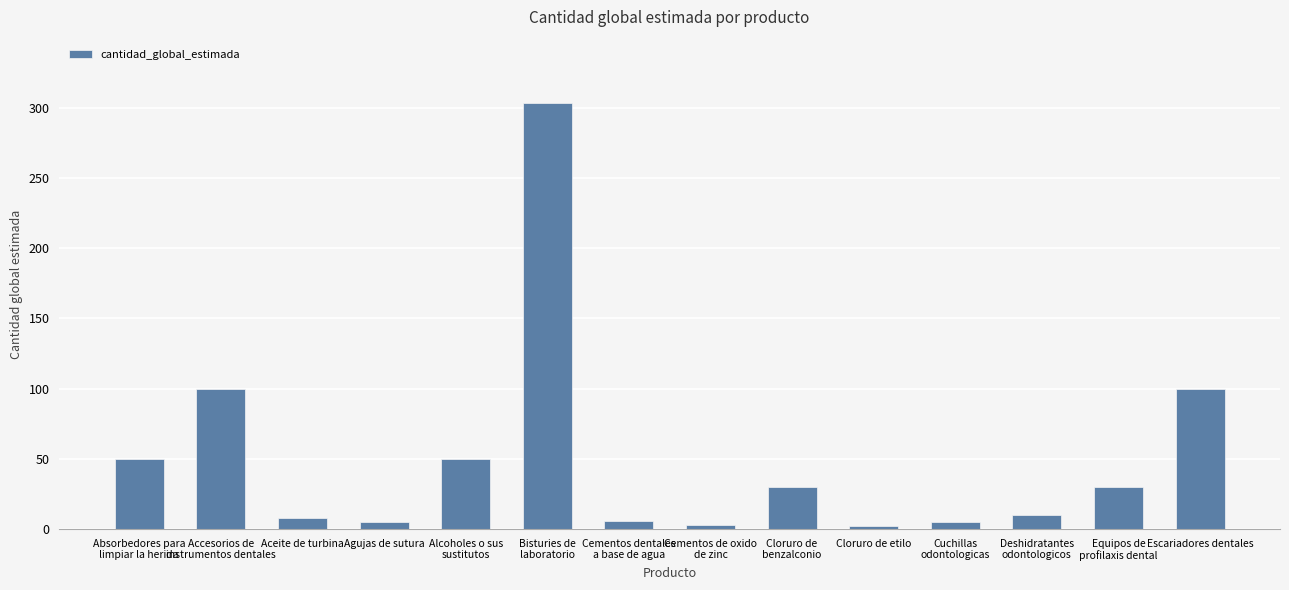

What is the sum of all values?

702